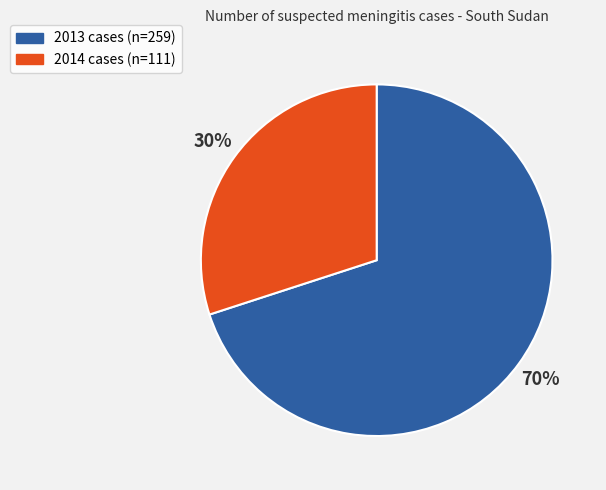

Which slice is the largest?

2013